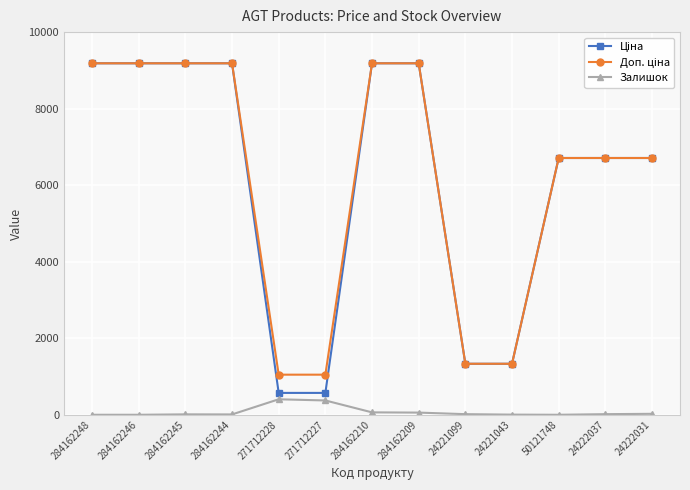

What is the greatest value displayed?

9185.1